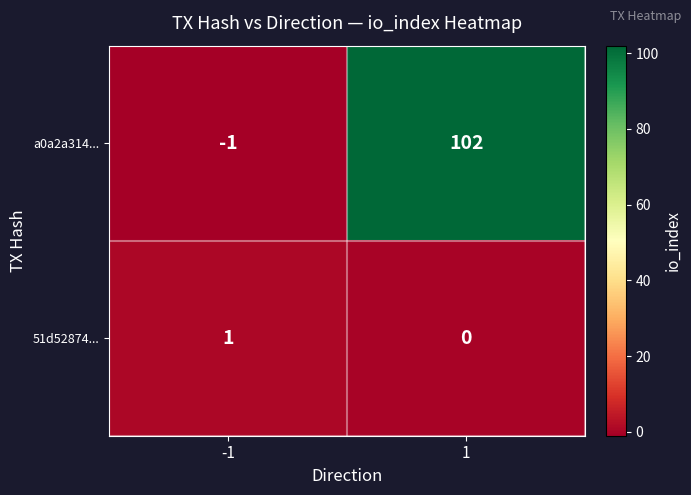

Is it true that 51d52874... equals 1 at -1?

True